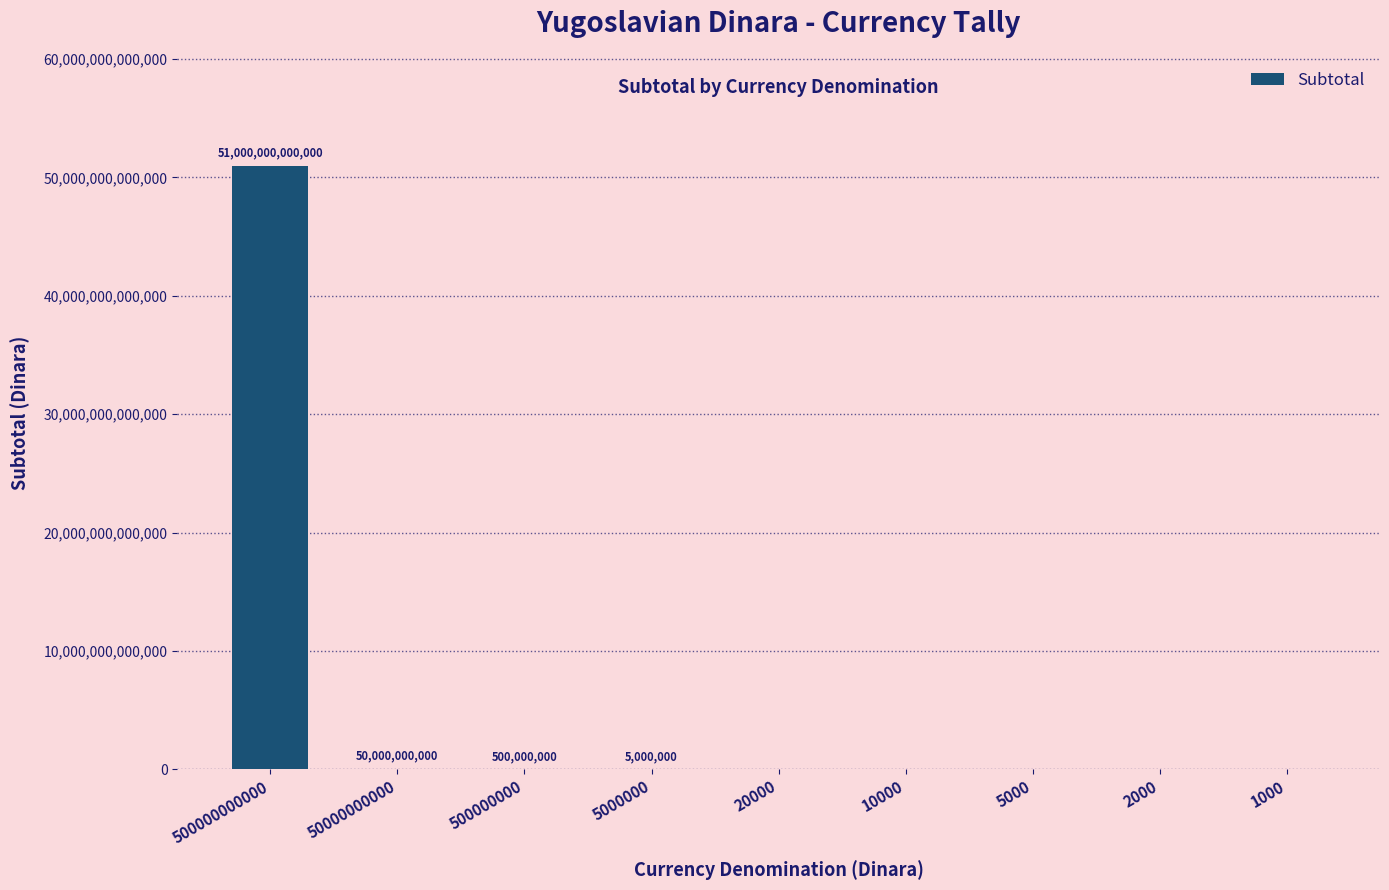

The value at 20000 is 0. True or false?

True